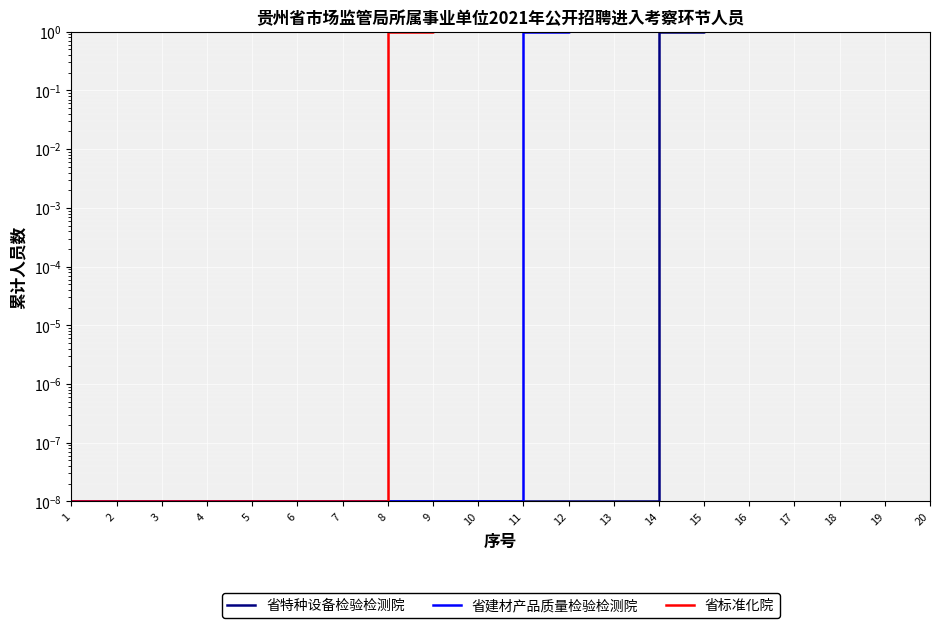

Reading left to right, extract all data points from this chart.

省特种设备检验检测院: 0.0	0.0	0.0	0.0	0.0	0.0	0.0	0.0	0.0	0.0	0.0	0.0	0.0	1.0	2.0	3.0	4.0	5.0	6.0	7.0
省建材产品质量检验检测院: 0.0	0.0	0.0	0.0	0.0	0.0	0.0	0.0	0.0	0.0	1.0	2.0	3.0	3.0	3.0	3.0	3.0	3.0	3.0	3.0
省标准化院: 0.0	0.0	0.0	0.0	0.0	0.0	0.0	1.0	2.0	3.0	3.0	3.0	3.0	3.0	3.0	3.0	3.0	3.0	3.0	3.0